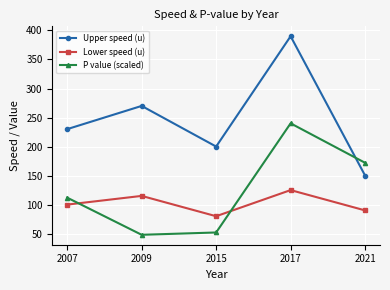

Between 2009 and 2017, which series saw the biggest shift?

P value (scaled)